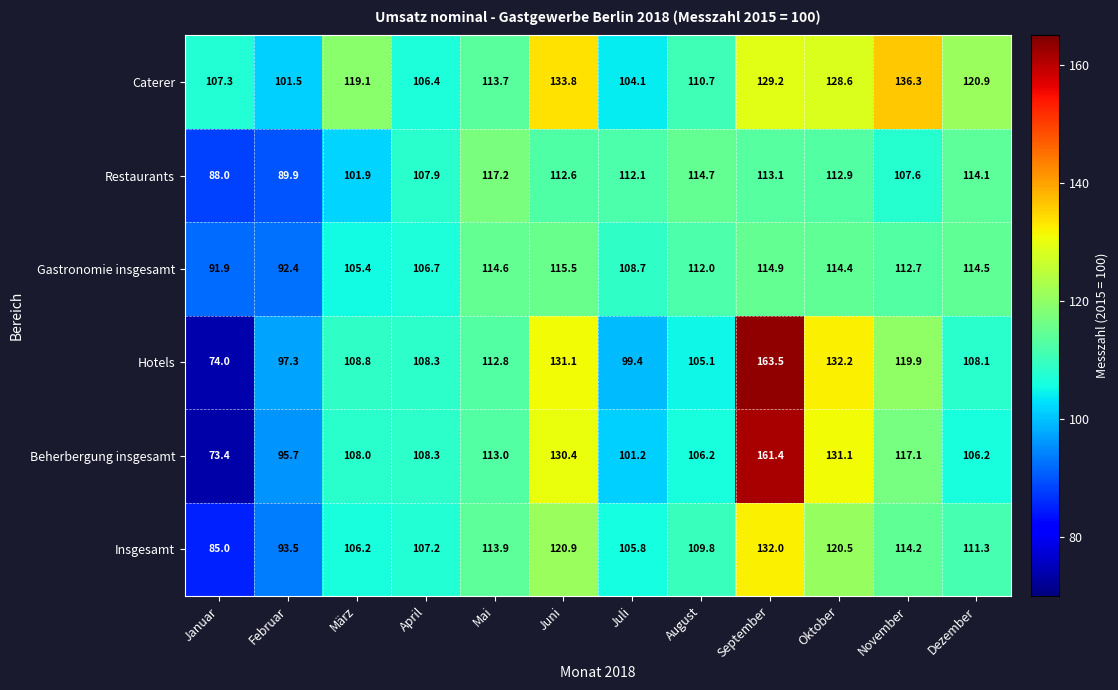

What is the maximum value shown in the chart?

163.5